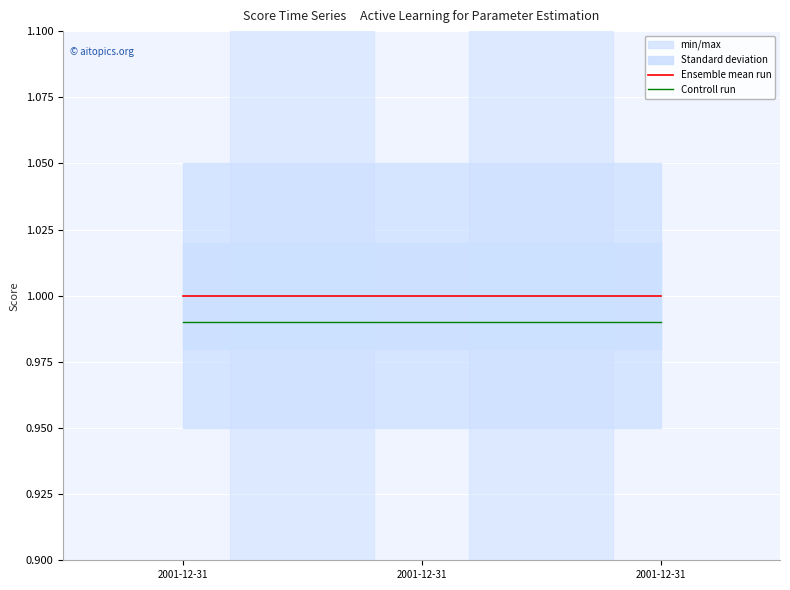

At which label is Controll run closest to 0?

2001-12-31